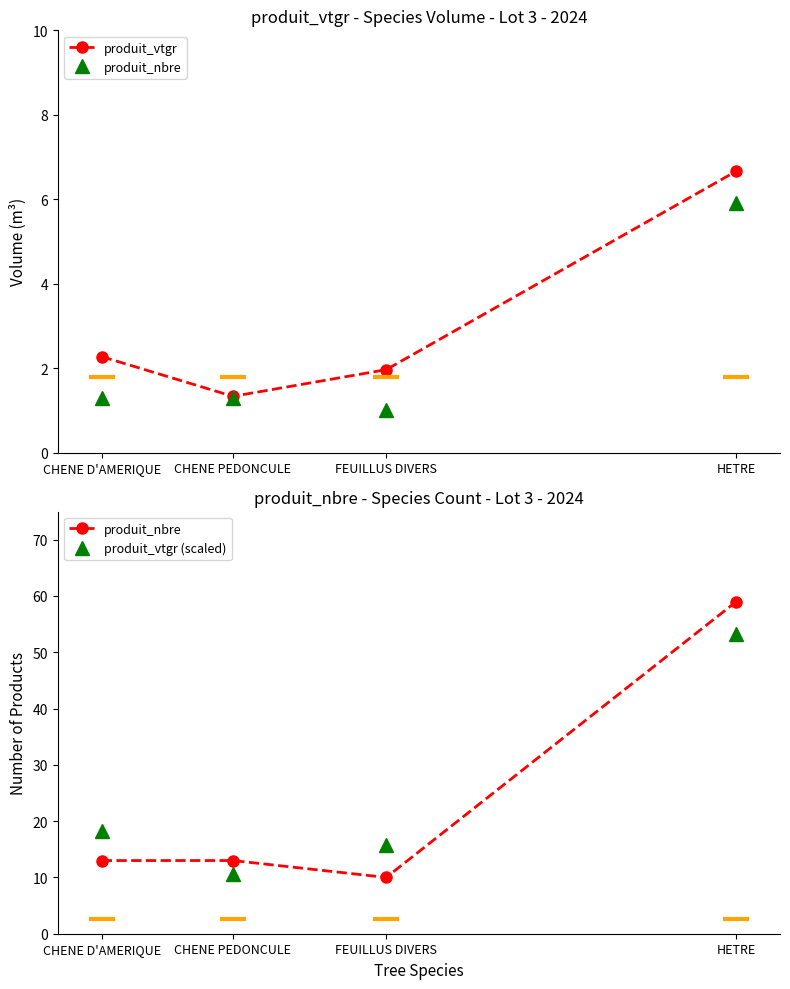

Reading left to right, what are all the values shown in this chart?

produit_vtgr: 2.3	1.3	2.0	6.7
produit_nbre: 13.0	13.0	10.0	59.0
produit_vtgr (scaled): 18.2	10.6	15.7	53.3